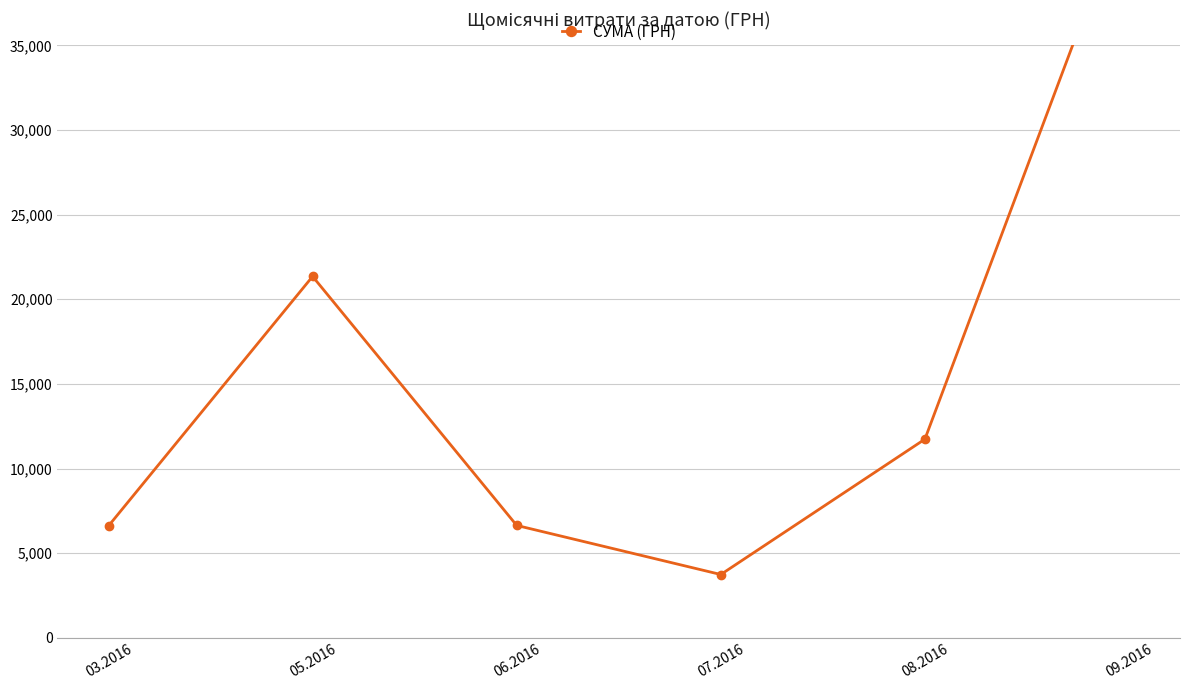

Is it true that the value at 03.2016 is 2686.9?

False